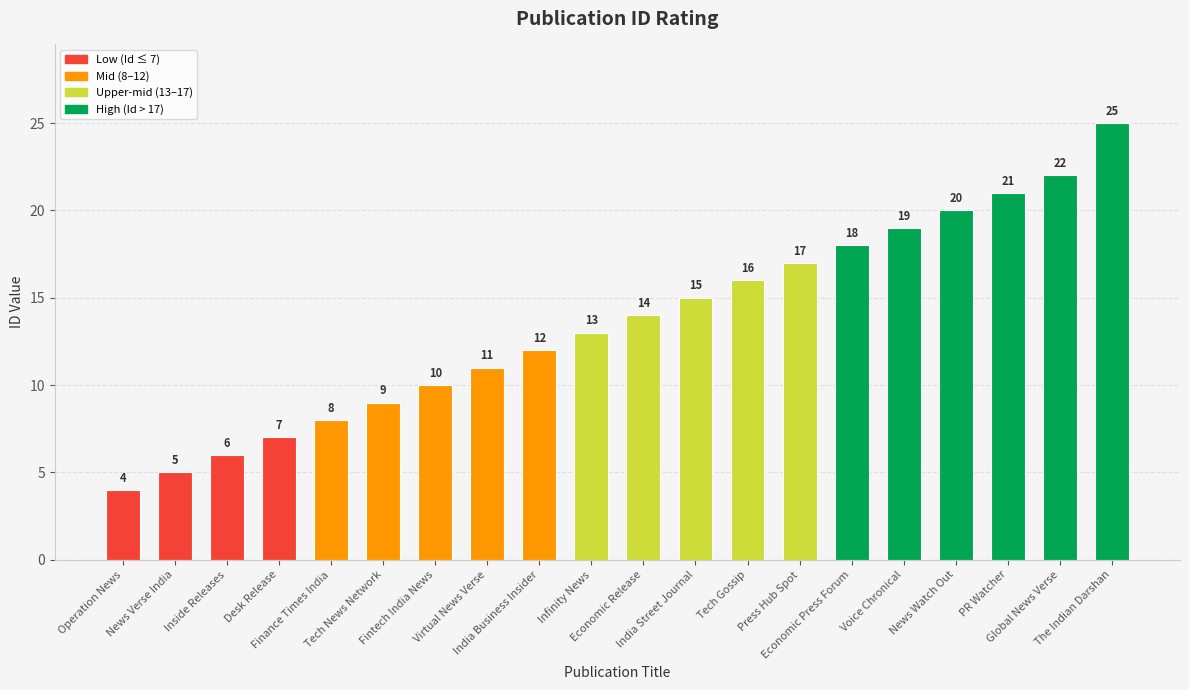

What is the approximate value at Voice Chronical?

19